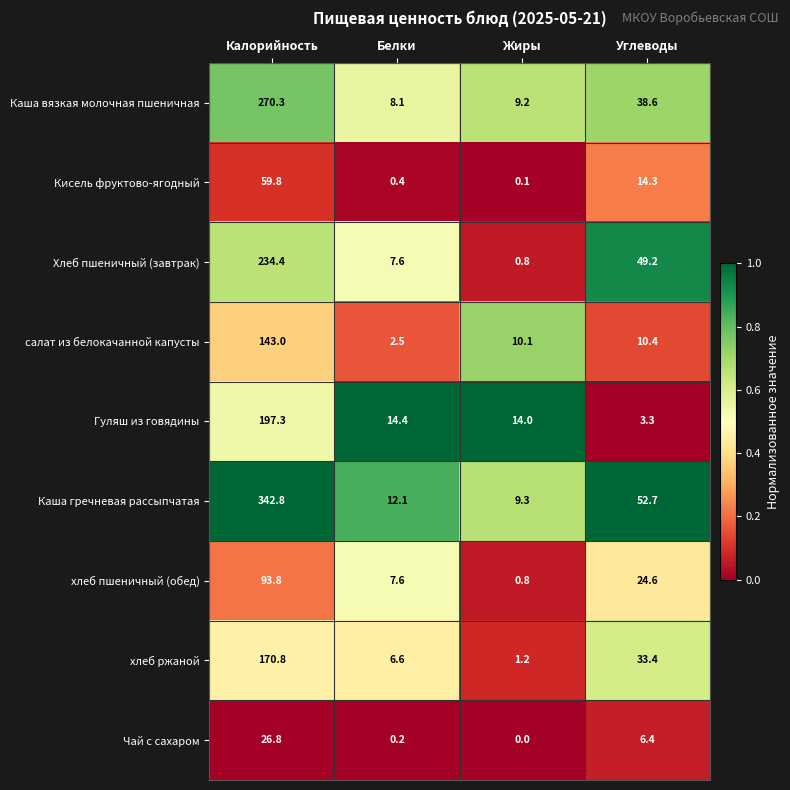

What is the maximum value shown in the chart?

342.8